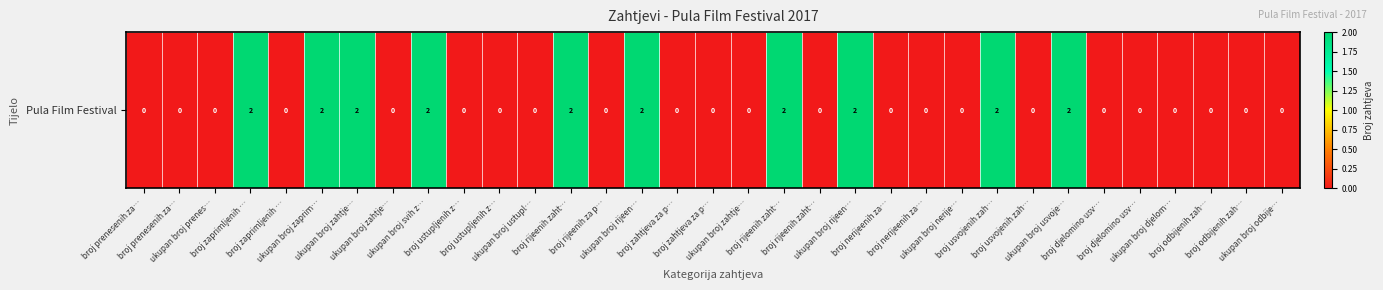

How many values exceed 0?

10